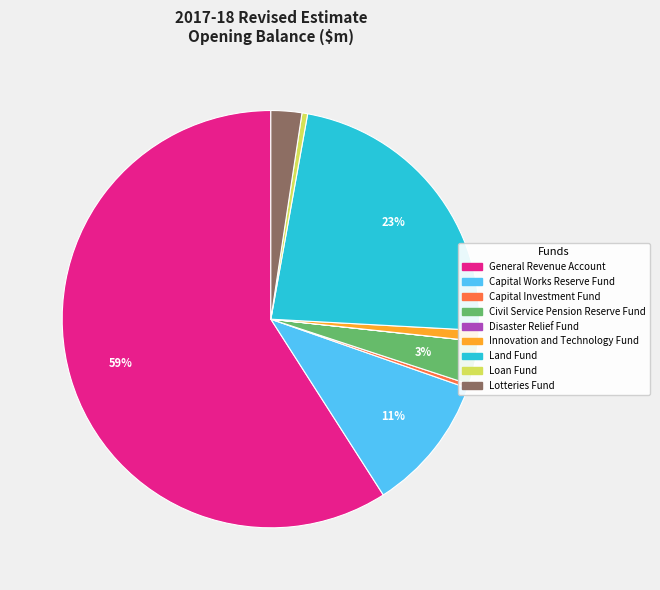

To the nearest percent, what is the average slice percentage?

11%